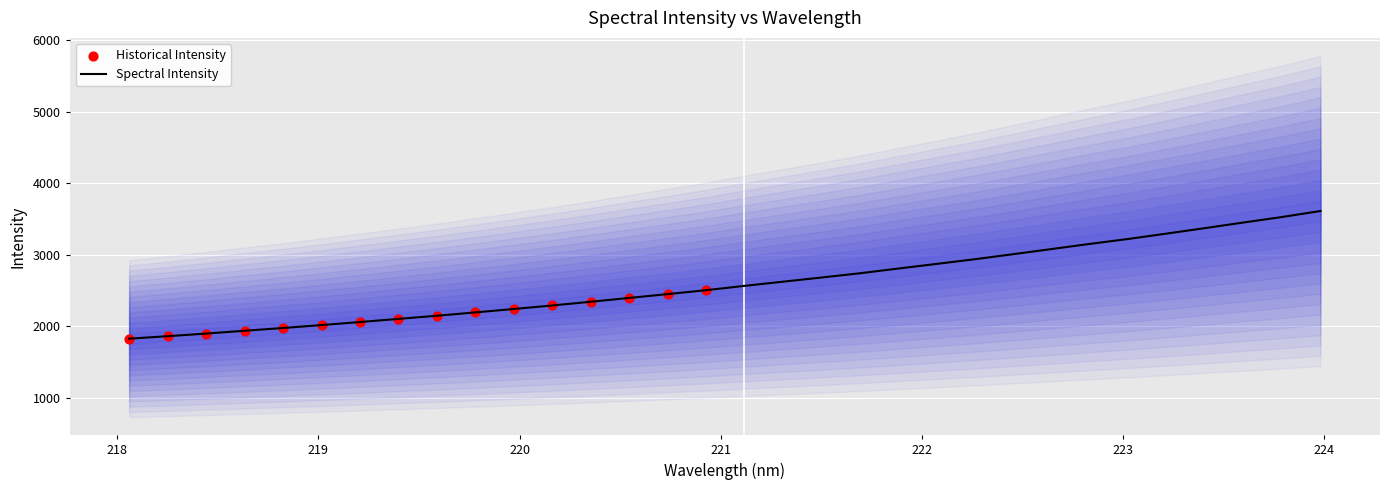

What is the change in value from 222.8355 to 223.9802?

+459.1